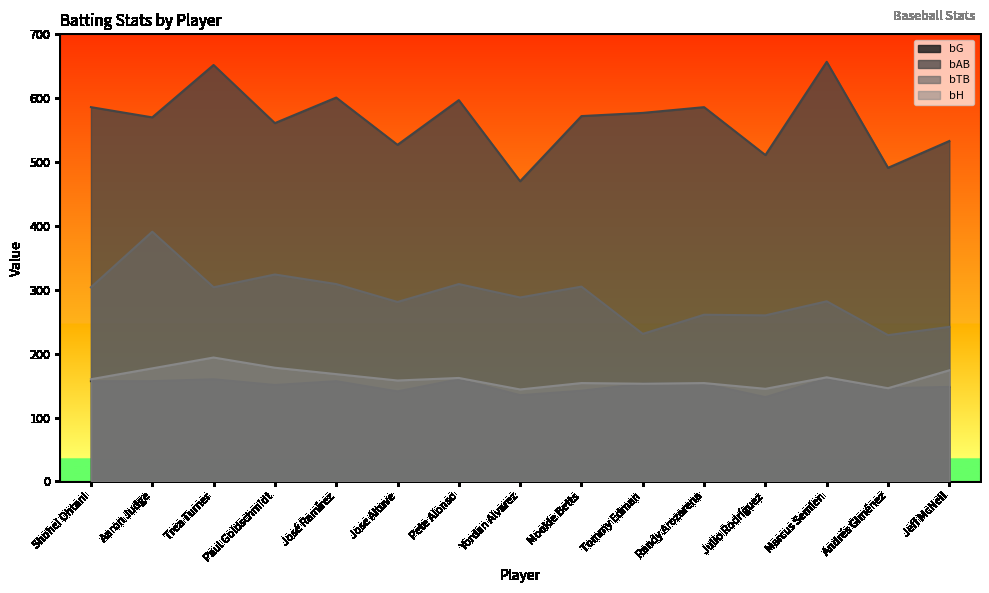

At Shohei Ohtani, list the series in order from smallest to largest.

bG, bH, bTB, bAB